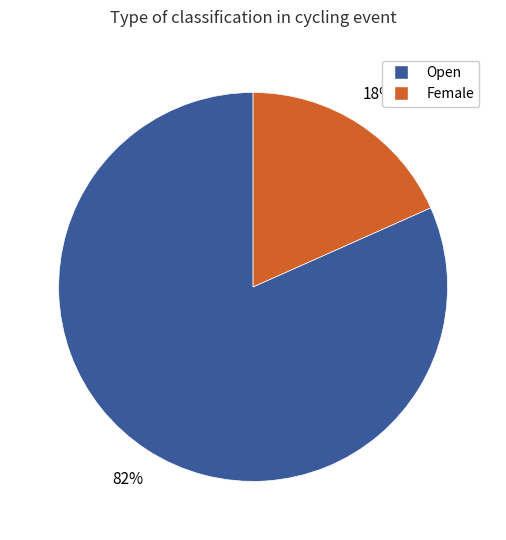

Which category has the biggest portion of the pie?

Open